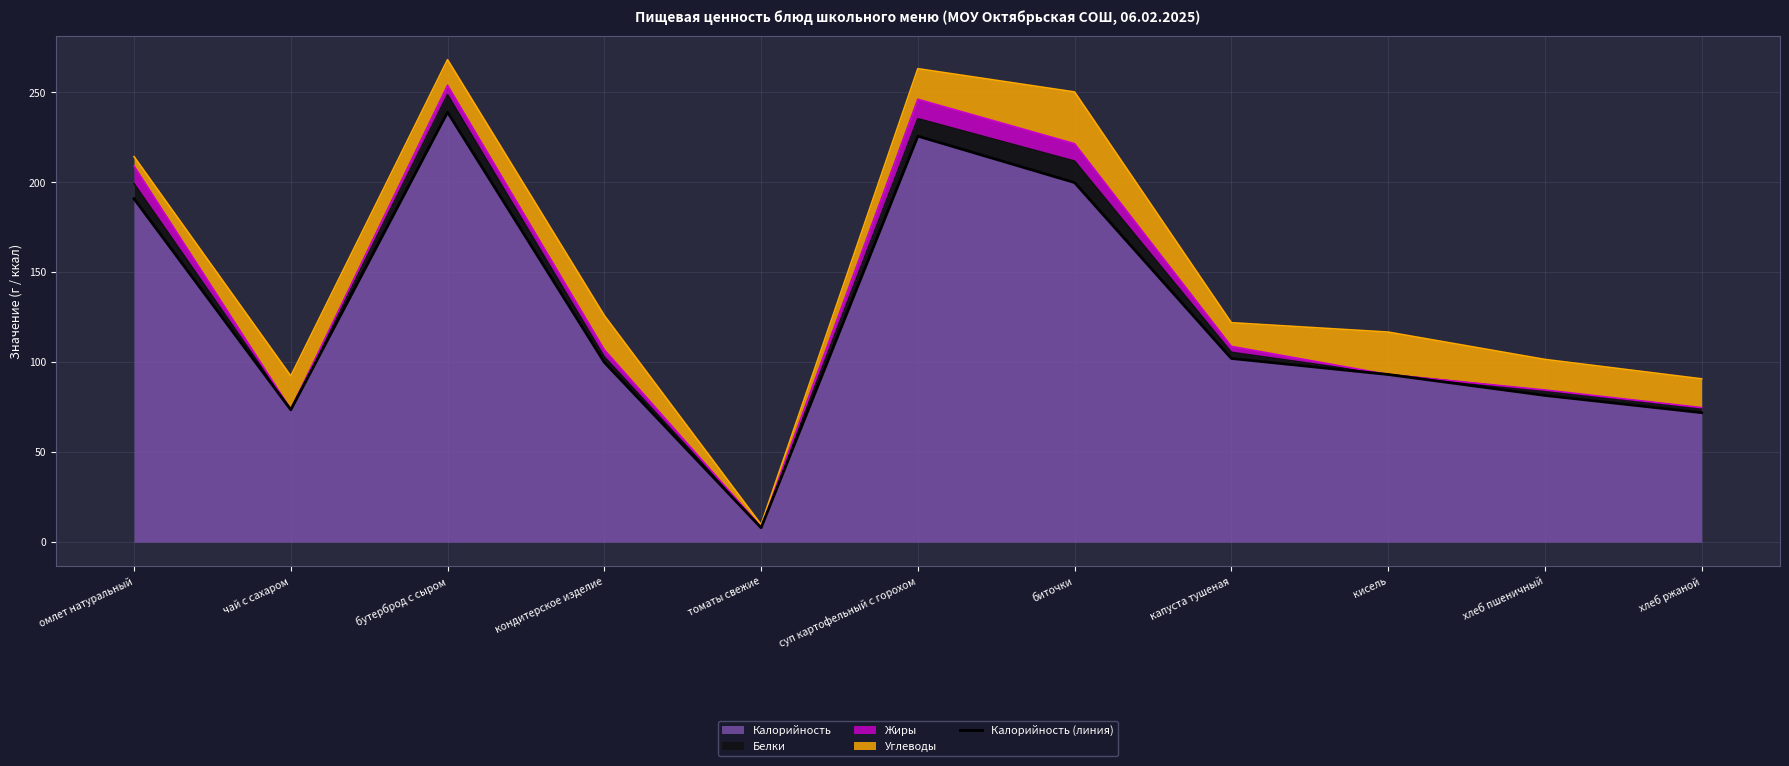

What is the greatest value displayed?

239.0